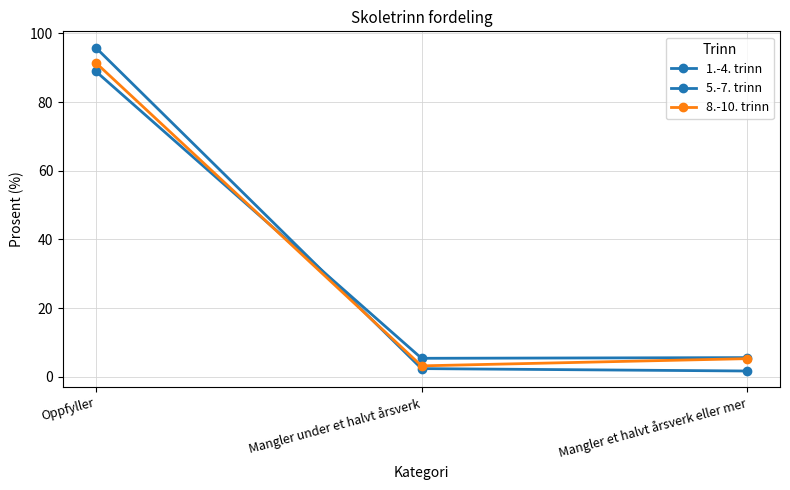

What is the greatest value displayed?

95.9